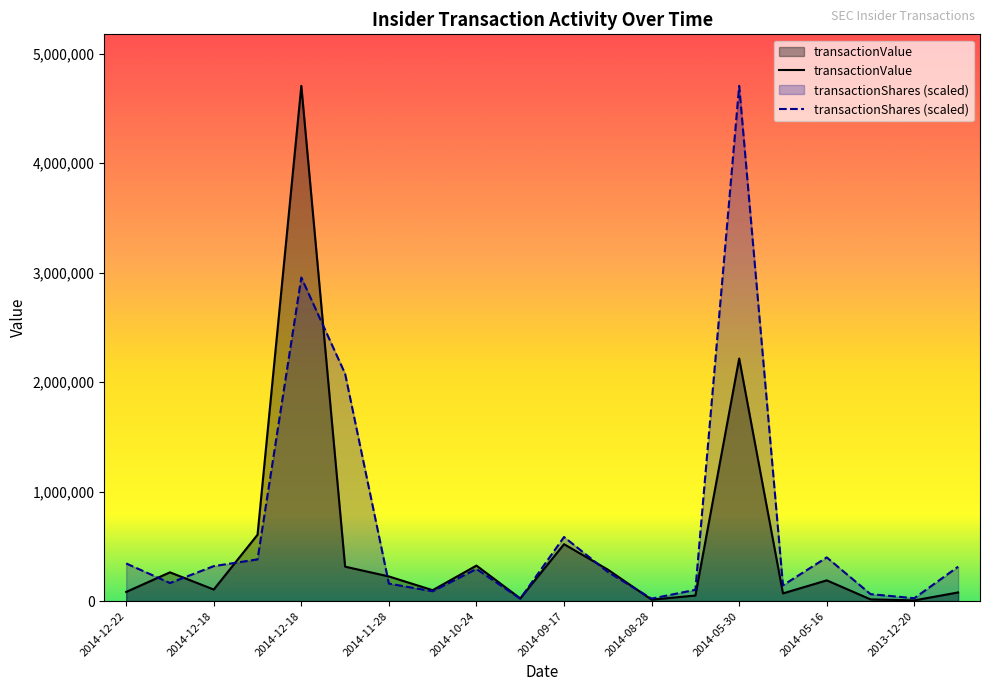

What is the total value across all series at 2014-12-18?

424744.7